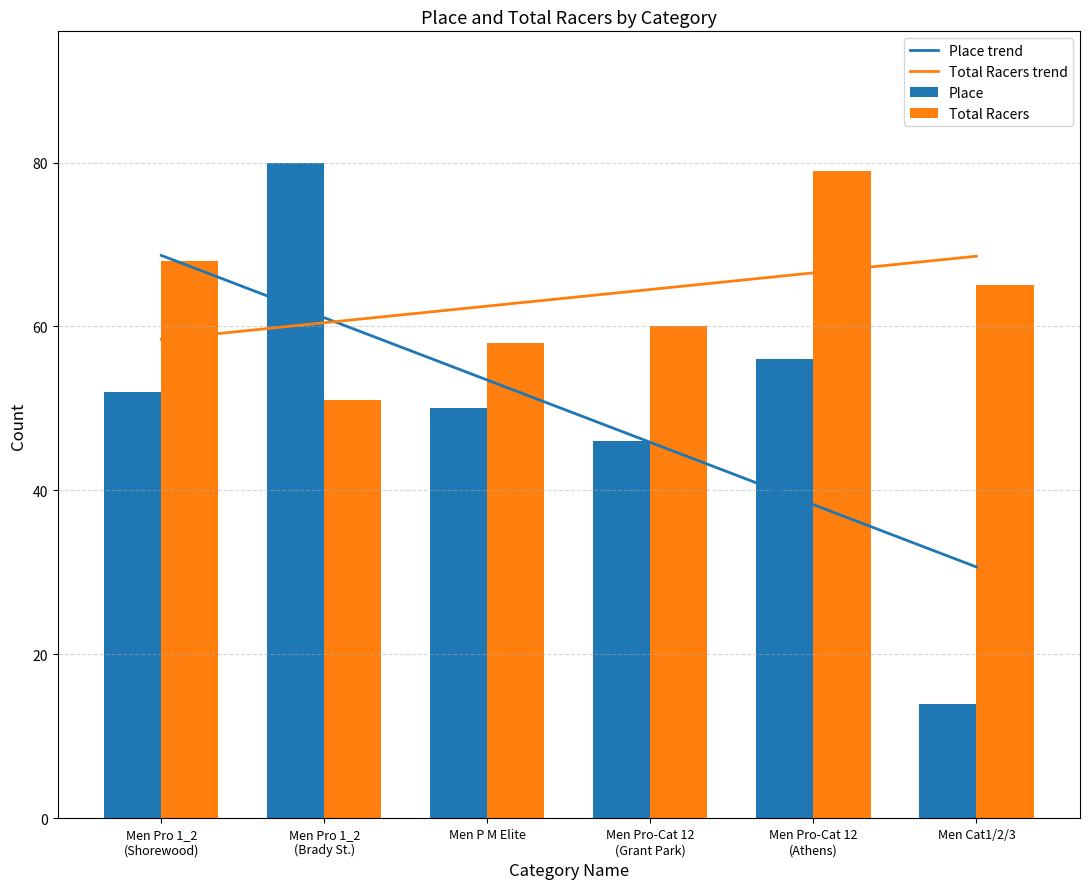

What is the total value across all series at Men Pro-Cat 12
(Grant Park)?

216.4